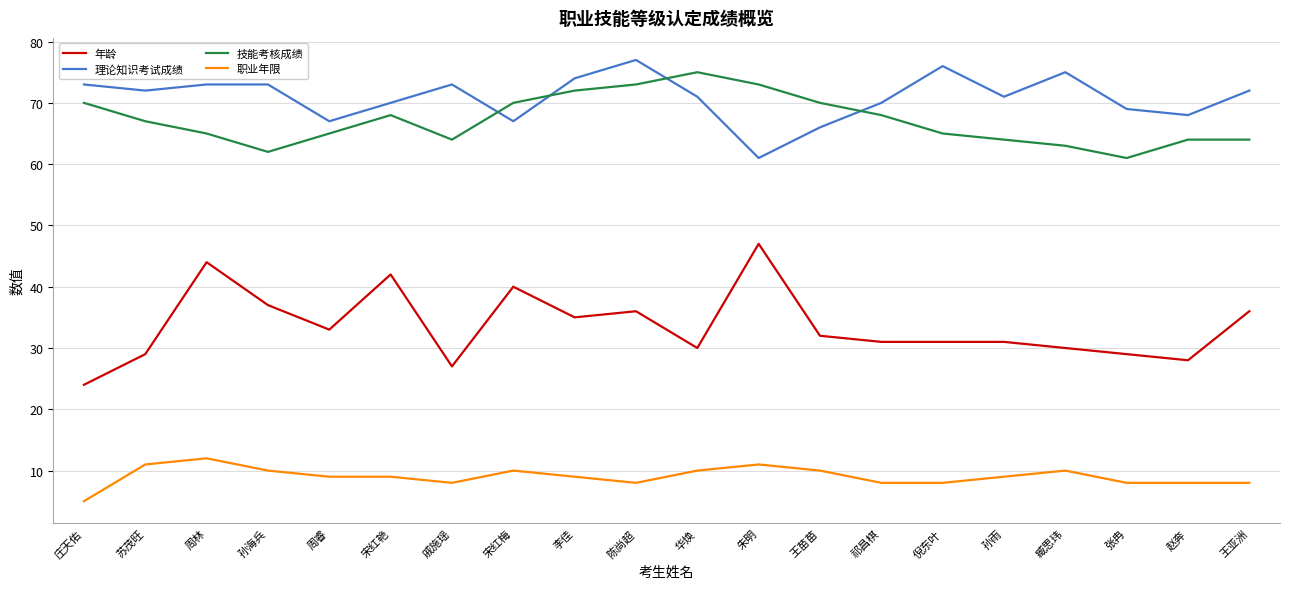

Which series ends up on top after the final intersection of 理论知识考试成绩 and 技能考核成绩?

理论知识考试成绩